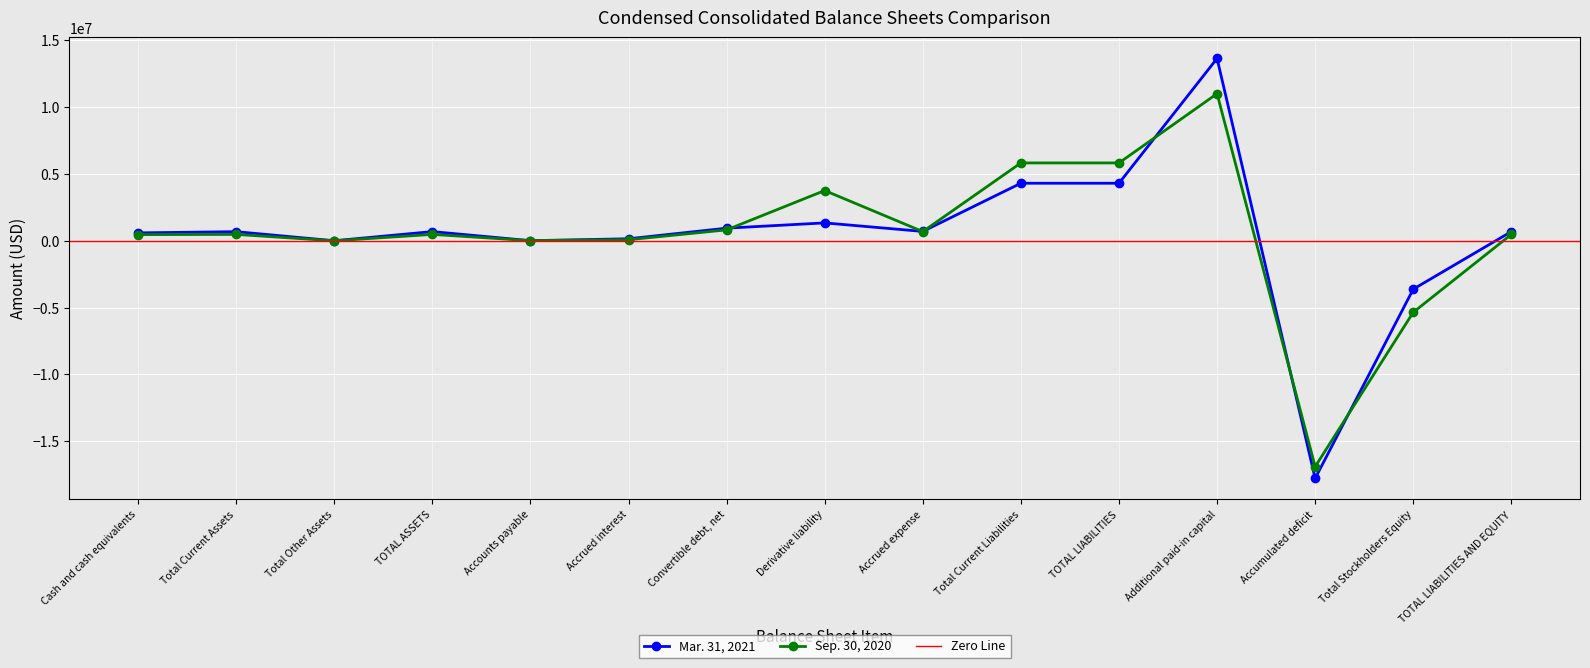

How many values in Sep. 30, 2020 are above zero?

12